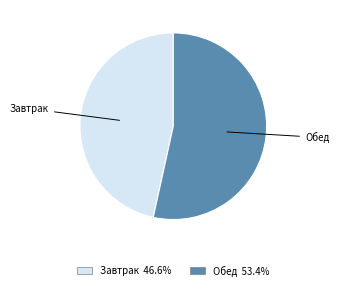

Which category has the biggest portion of the pie?

Обед